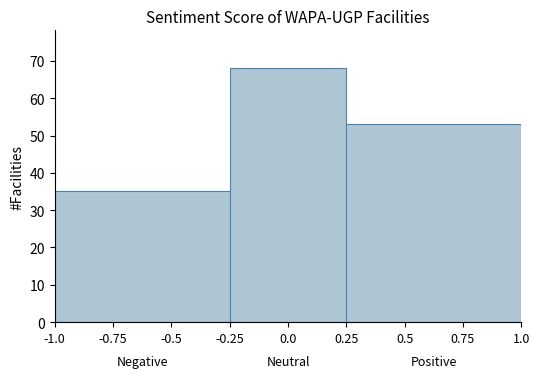

Reading left to right, list every bar in this chart as the range it spans on the x-axis followed by its height. The values are not printed on the chart, so give them approximately, as read against the axis.

-1.0 to -0.25: 35
-0.25 to 0.25: 68
0.25 to 1.0: 53